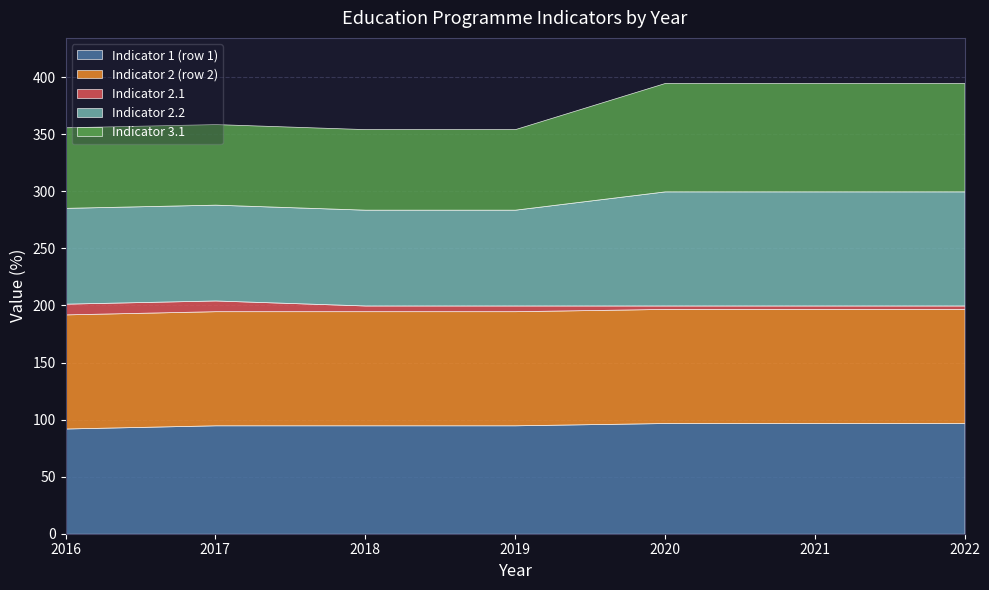

Is the value of Indicator 1 (row 1) at 2016 greater than the value of Indicator 2.1 at 2017?

Yes